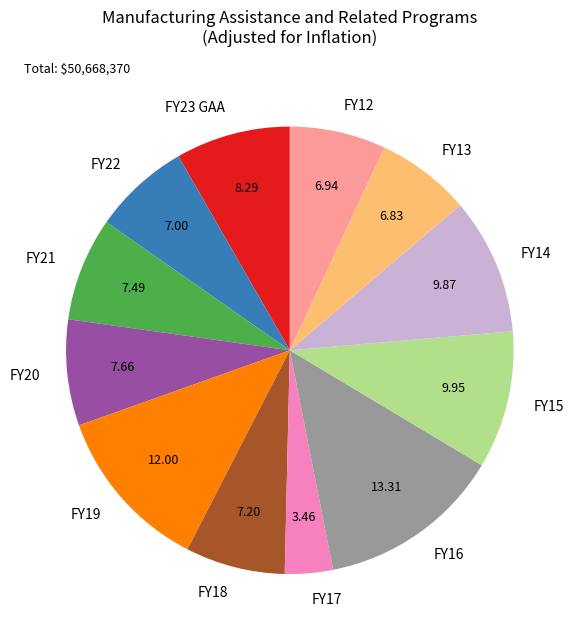

Between FY13 and FY23 GAA, which is larger?

FY23 GAA